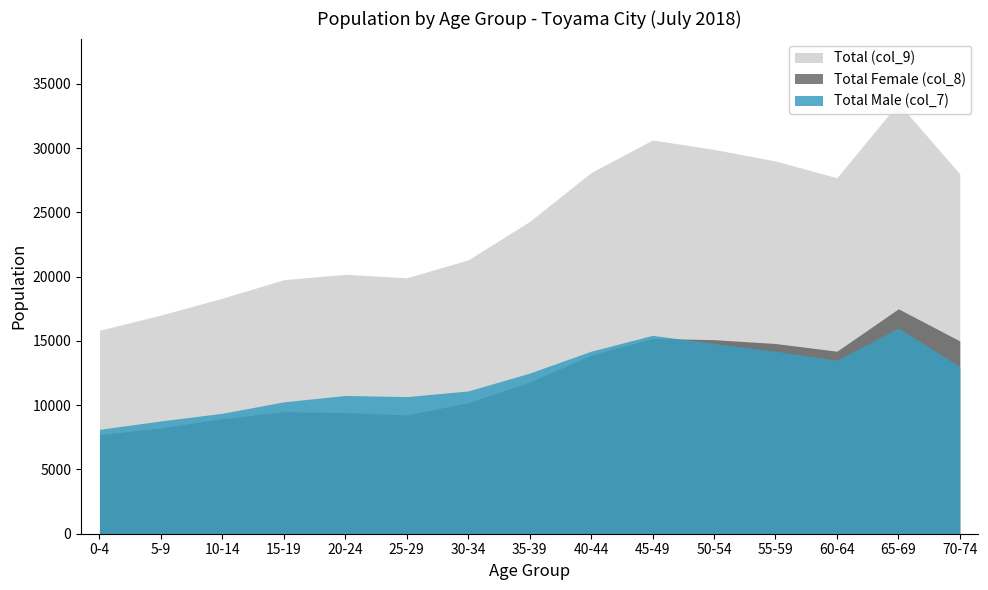

Reading left to right, extract all data points from this chart.

Total Male (col_7): 8121	8777	9371	10263	10758	10668	11109	12498	14201	15437	14800	14200	13500	16000	13000
Total Female (col_8): 7708	8238	8954	9504	9424	9244	10200	11800	13900	15200	15100	14800	14200	17500	15000
Total (col_9): 15829	17015	18325	19767	20182	19912	21309	24298	28101	30637	29900	29000	27700	33500	28000